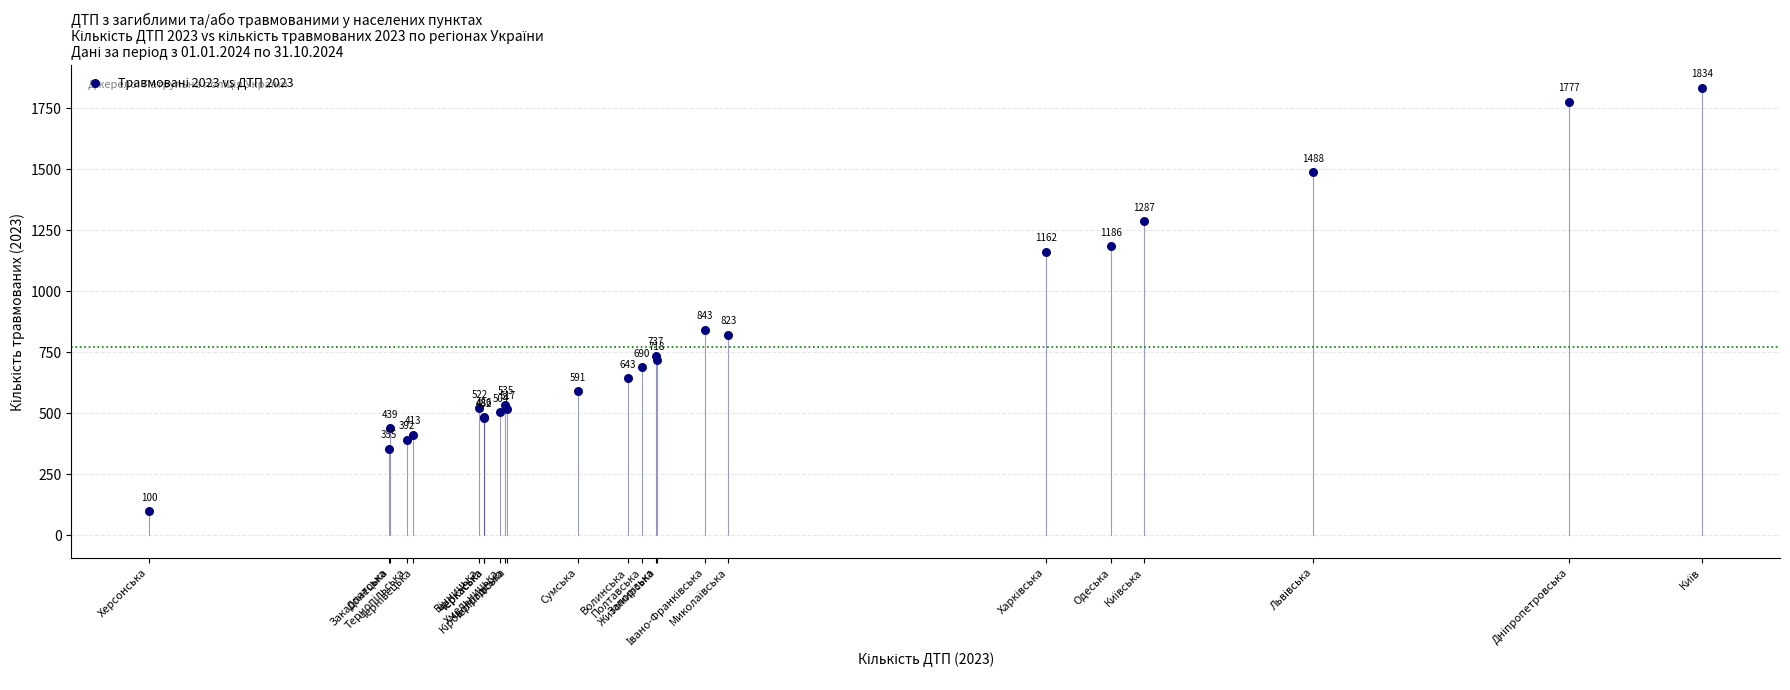

What Y value in the scatter plot is closest to 967?

843